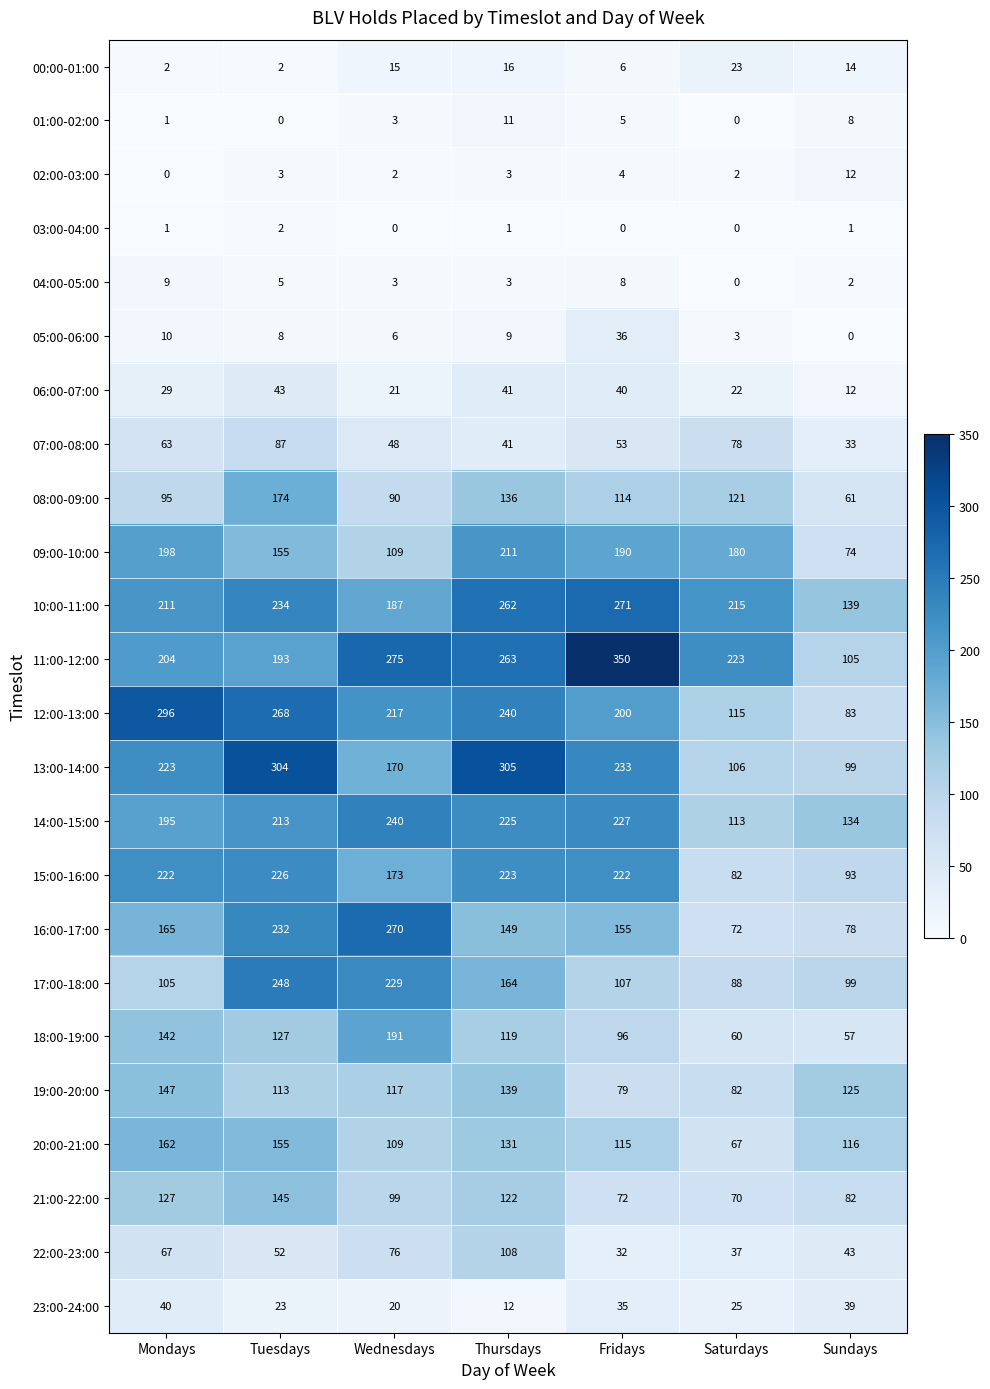

Which series has the largest range (max minus min)?

11:00-12:00